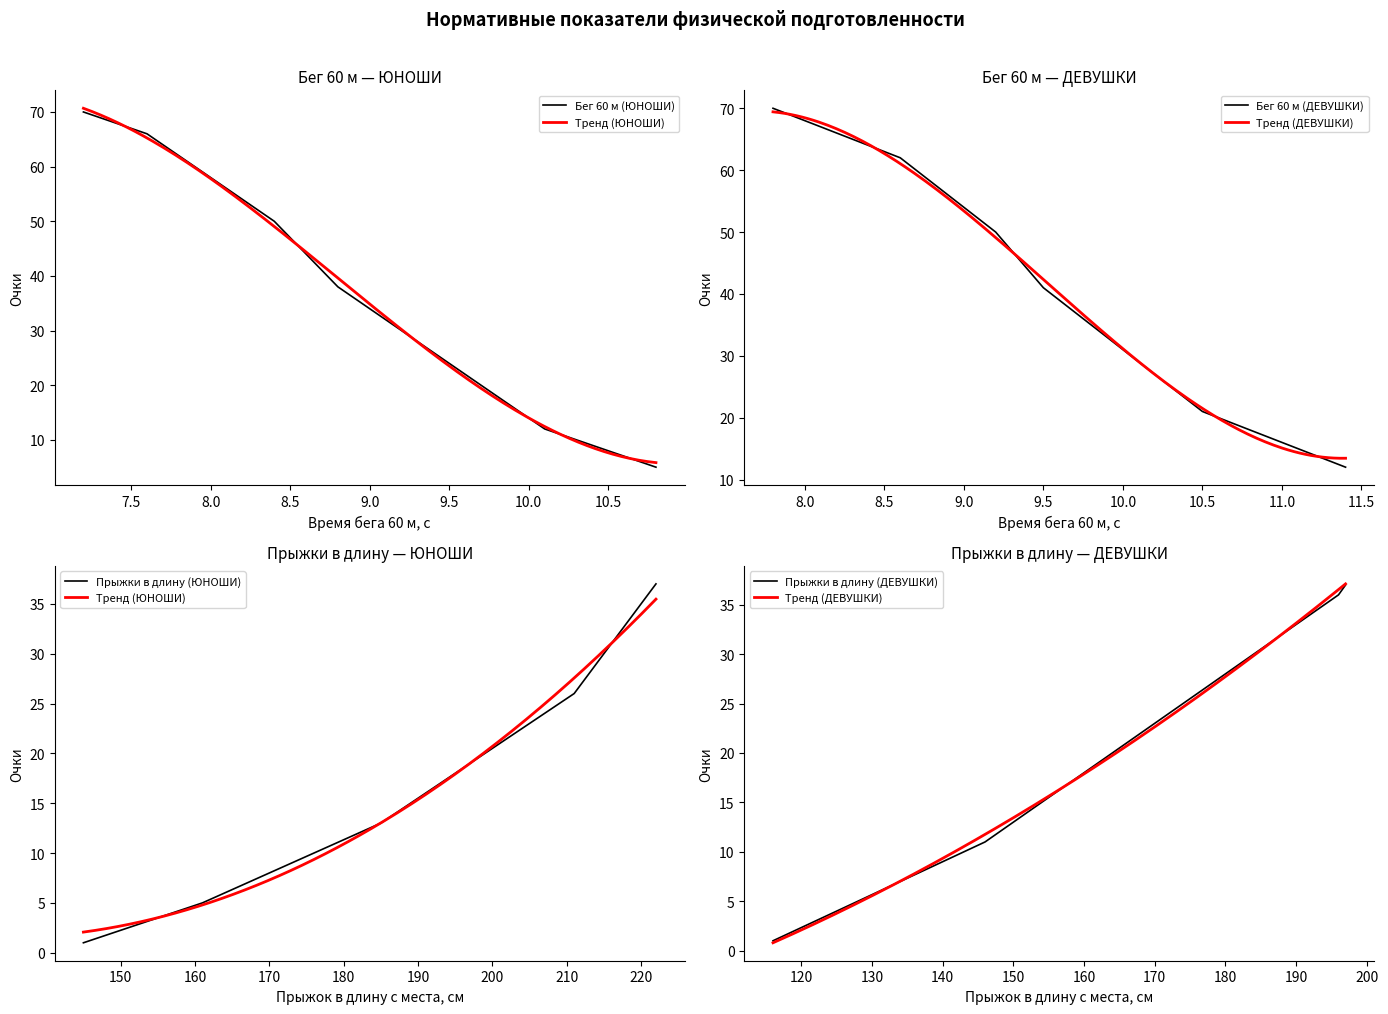

The Бег 60 м (ЮНОШИ) series shows 34 at 9.0. True or false?

True